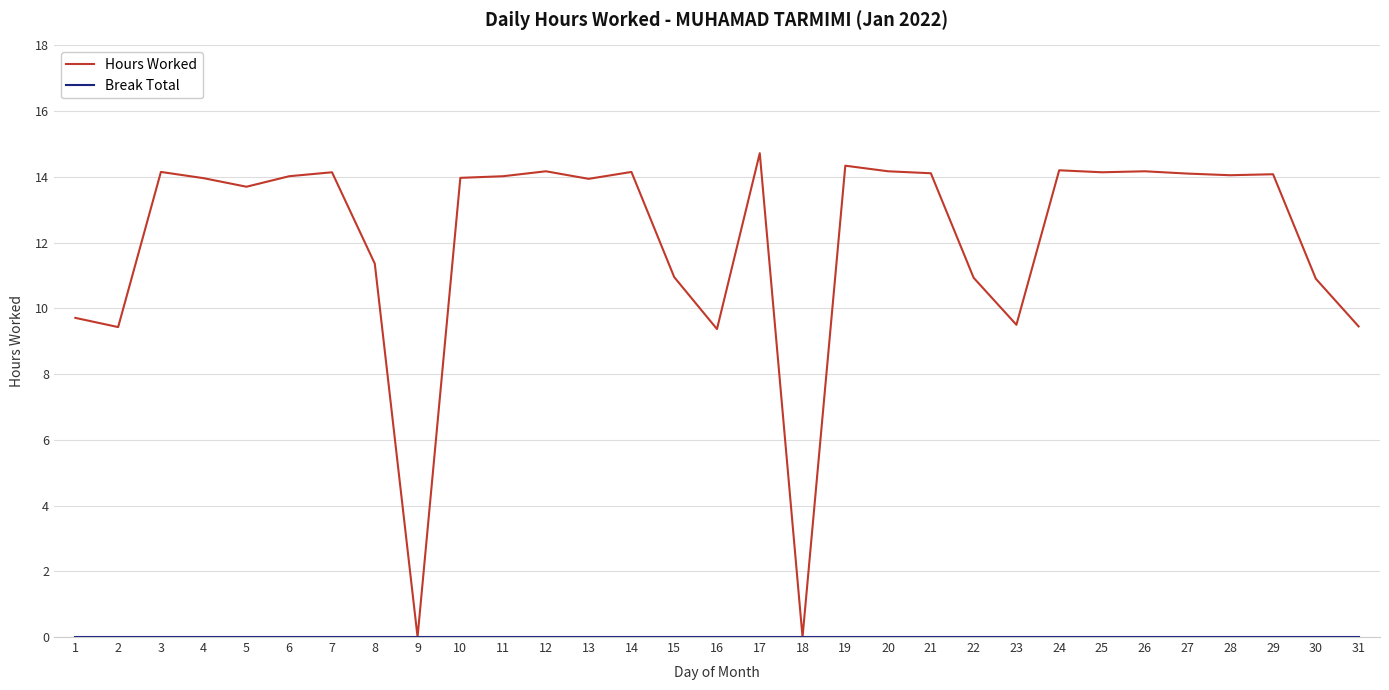

Which series has the largest total across all categories?

Hours Worked